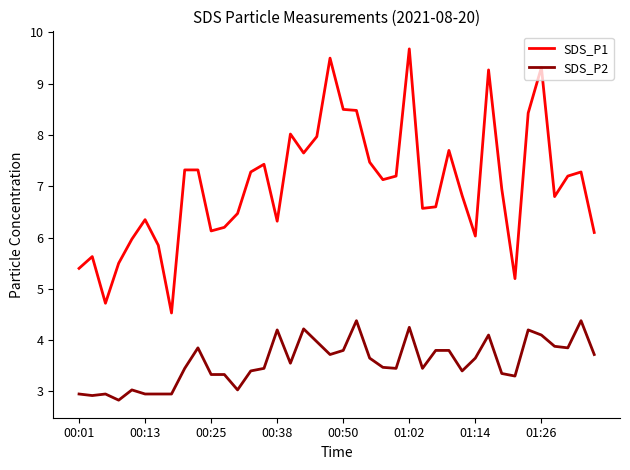

What is the smallest value displayed?

2.8